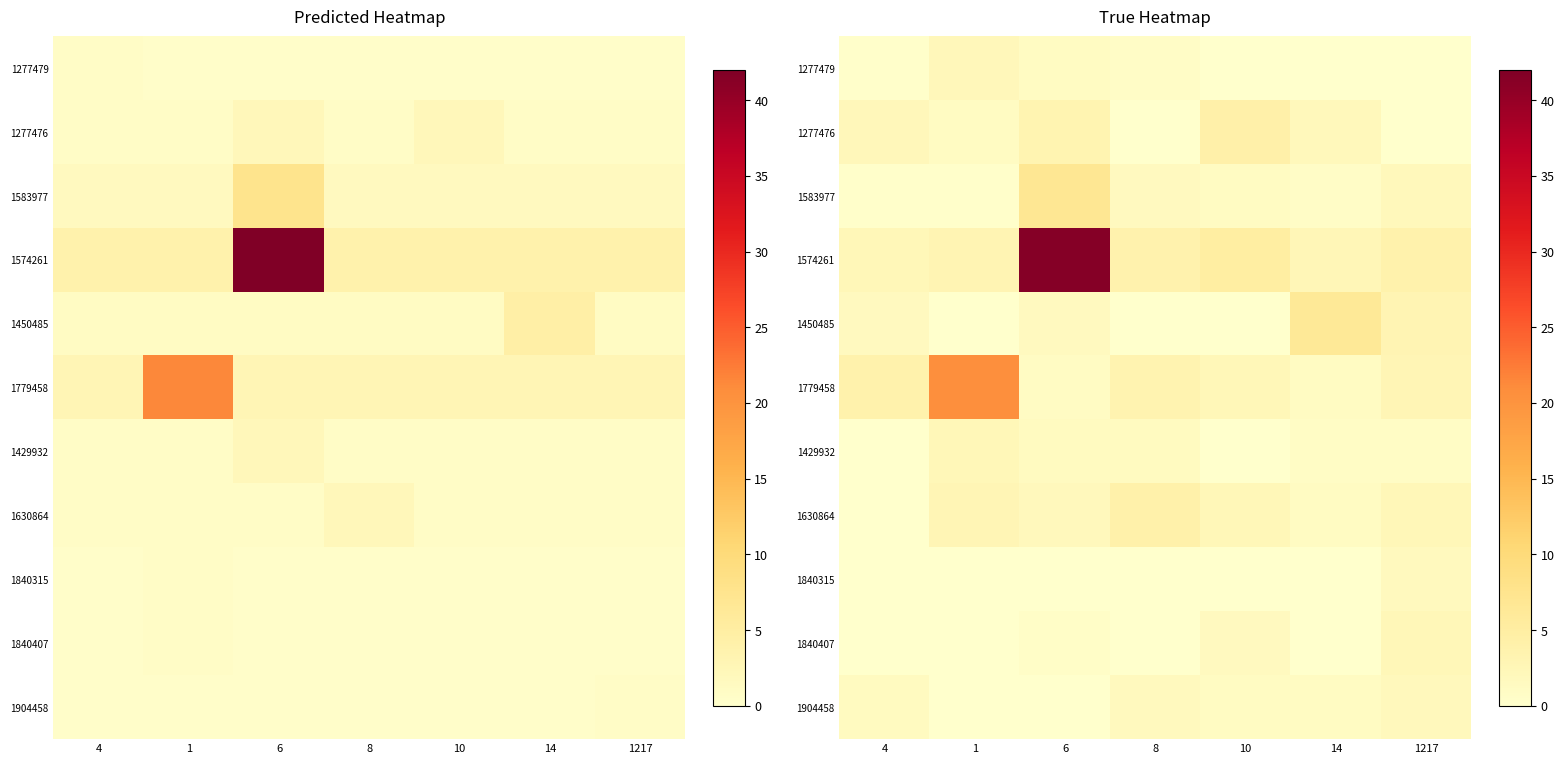

What is the difference between the 1583977 values at 8 and 1?

1.4